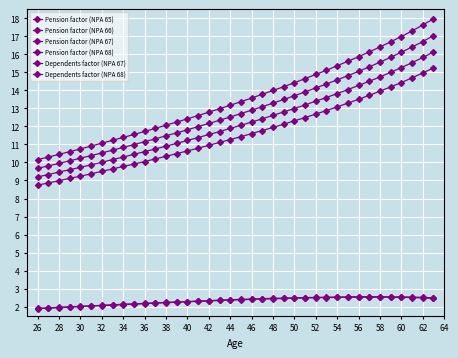

What is the difference between the maximum and minimum values in the Pension factor (NPA 67) series?

6.9